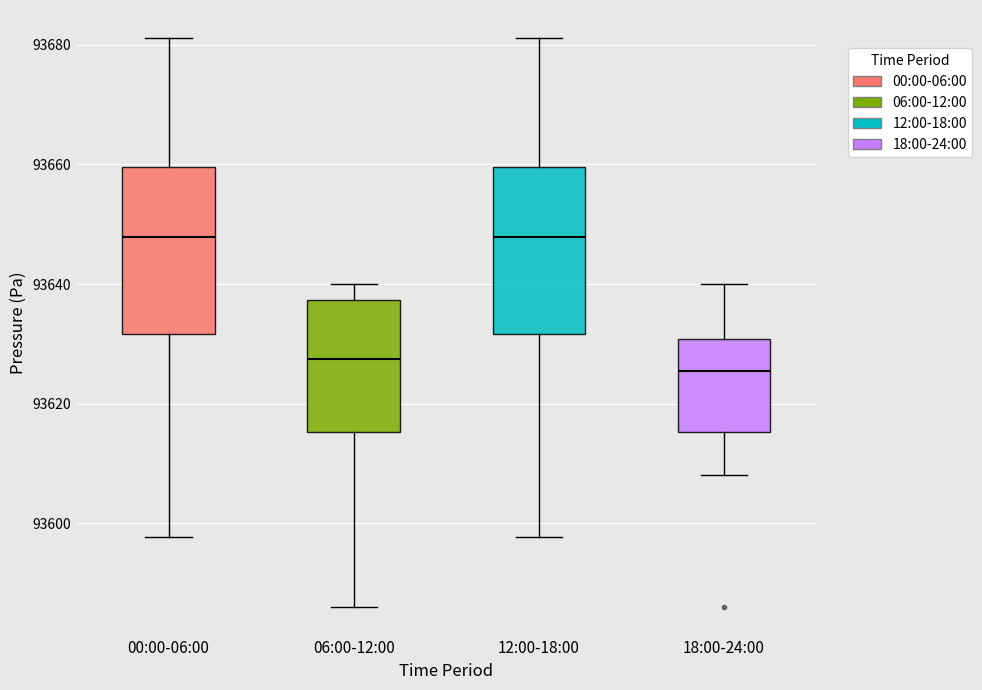

Reading left to right, transcribe this box plot: for each box, give where its median line is, the range the box spans, and where its two whiskers end, as read against the y-axis. The values are not printed on the chart, so give them approximately, as read against the axis.

00:00-06:00: median 93648, box 93632 to 93660, whiskers 93598 to 93682
06:00-12:00: median 93628, box 93616 to 93638, whiskers 93586 to 93640
12:00-18:00: median 93648, box 93632 to 93660, whiskers 93598 to 93682
18:00-24:00: median 93626, box 93616 to 93630, whiskers 93608 to 93640